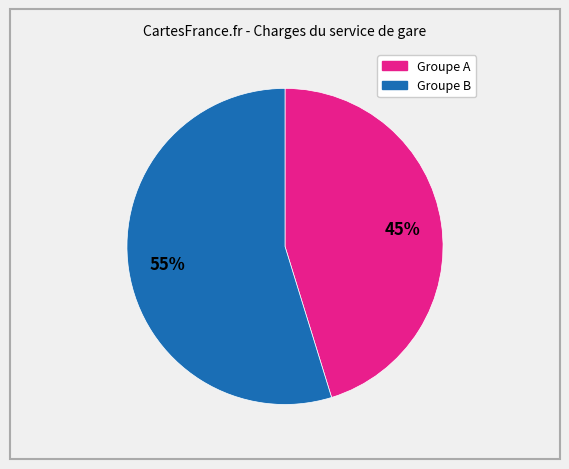

Is there a majority slice in this chart?

Yes